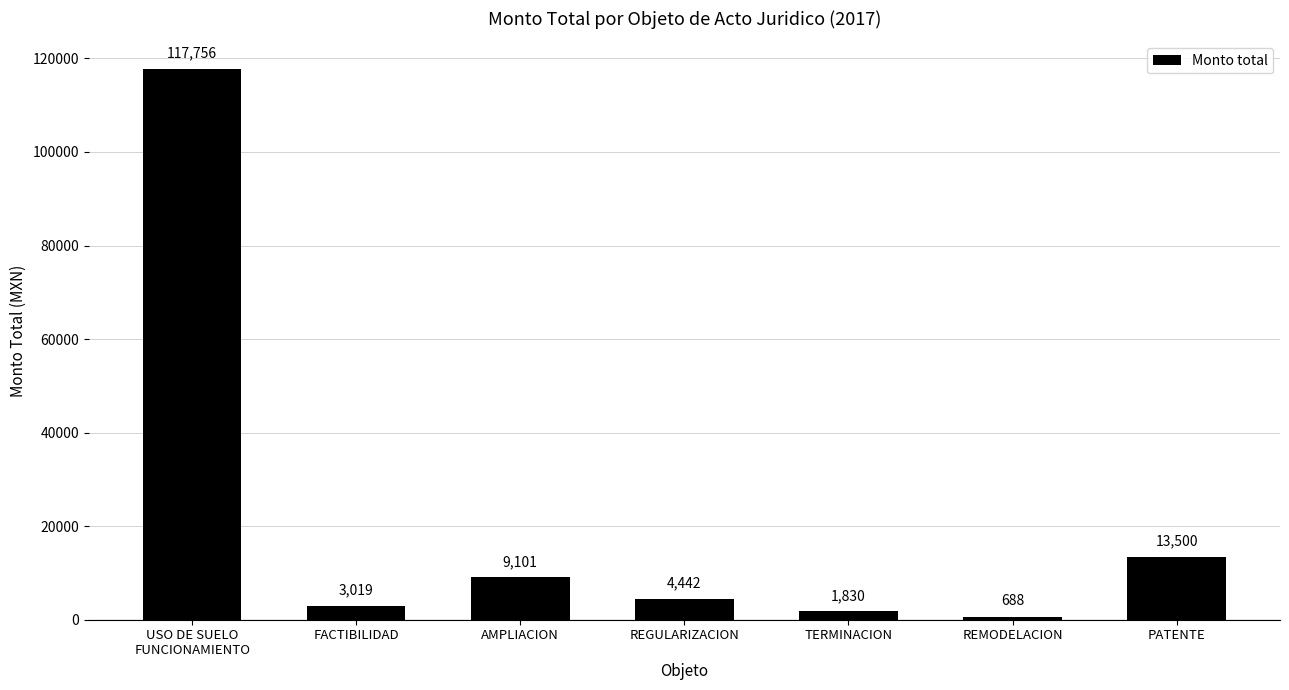

What is the change in value from FACTIBILIDAD to AMPLIACION?

+6082